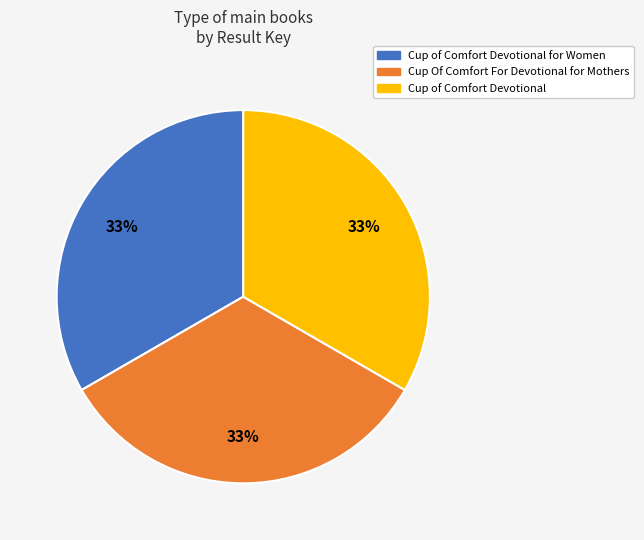

Is there any slice that represents more than half of the pie?

No